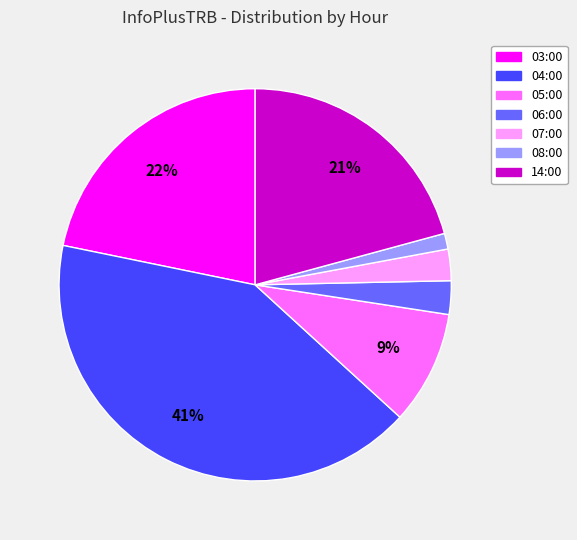

Count the number of slices in the pie.

7